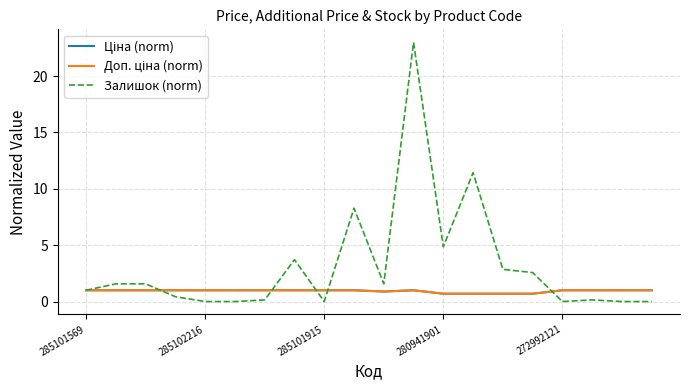

Which series has the largest total across all categories?

Залишок (norm)